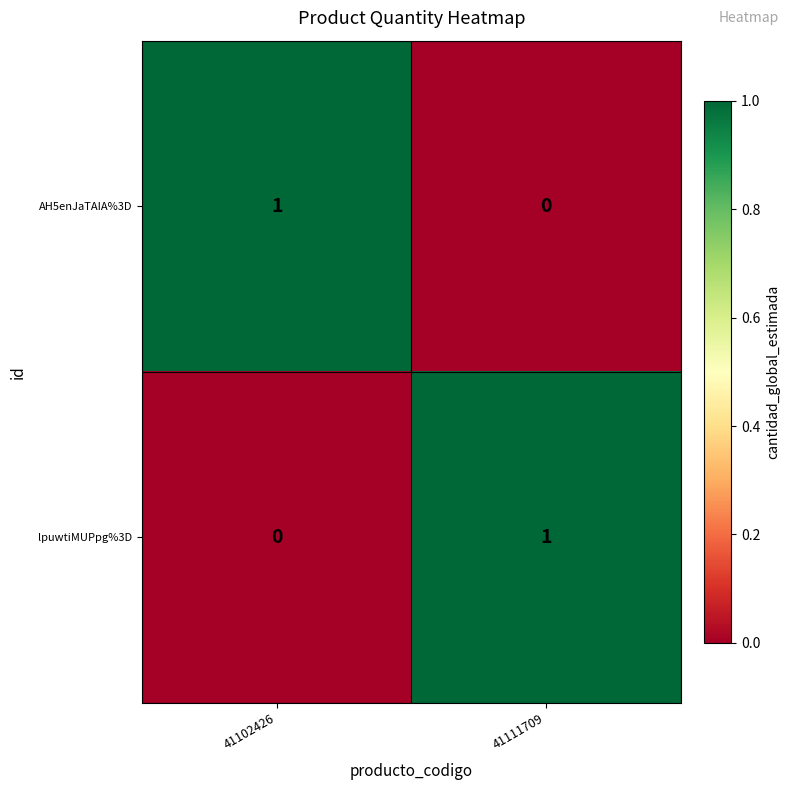

How many data points in AH5enJaTAIA%3D are less than 1?

1